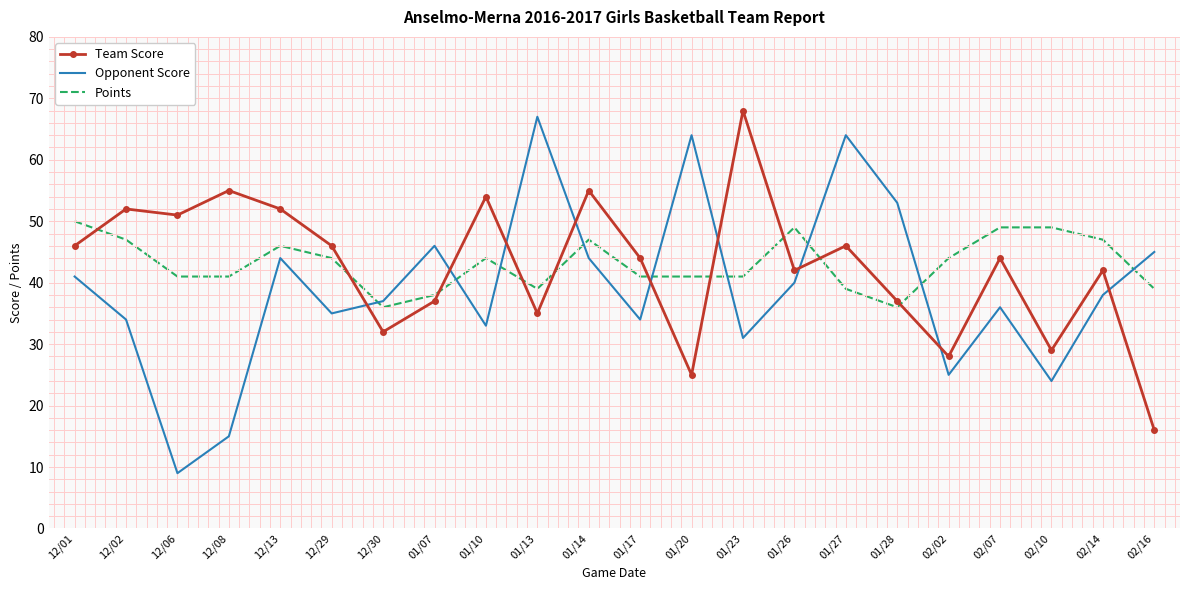

Where is the first local maximum for Opponent Score?

12/13